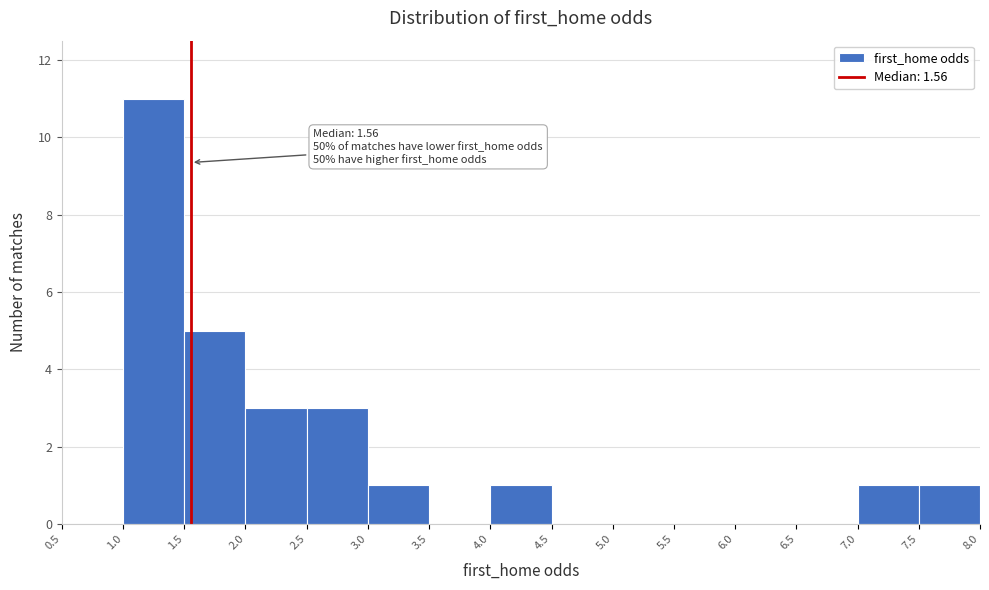

Over which range of the x-axis is the bar tallest?

1.0 to 1.5